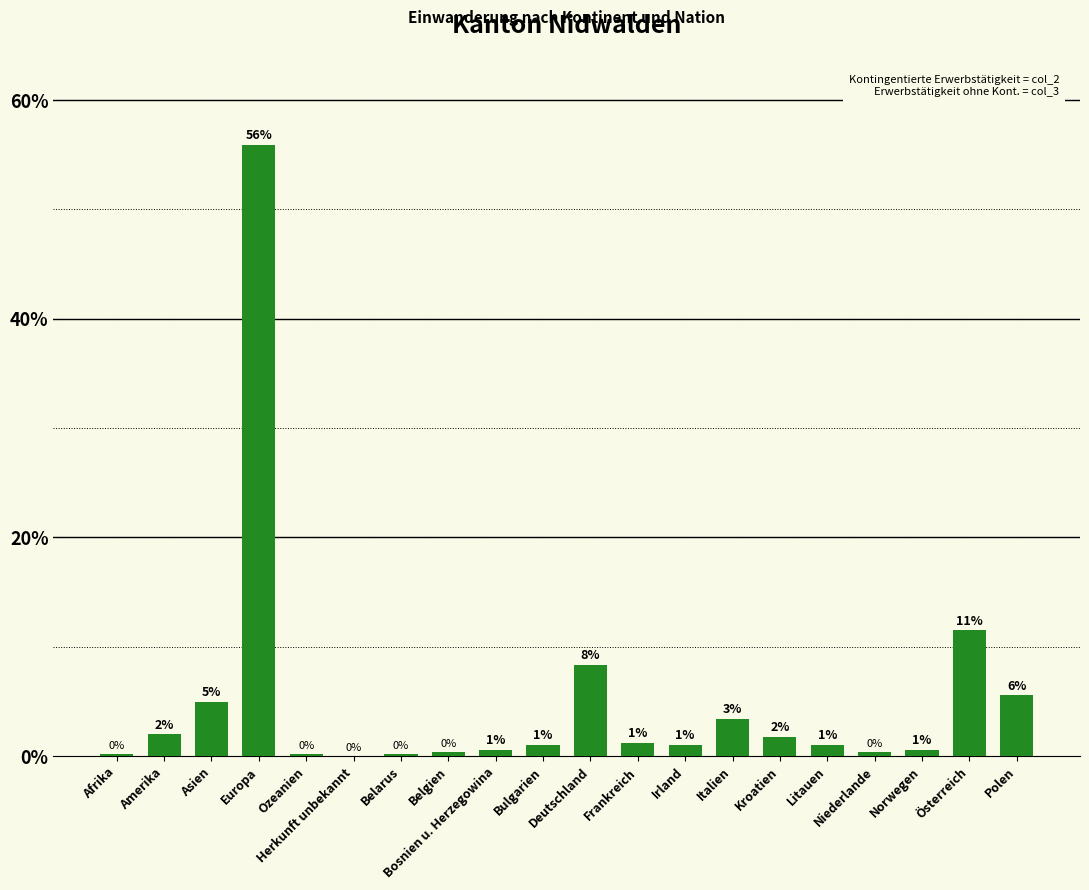

Between Bulgarien and Belarus, which is larger?

Bulgarien